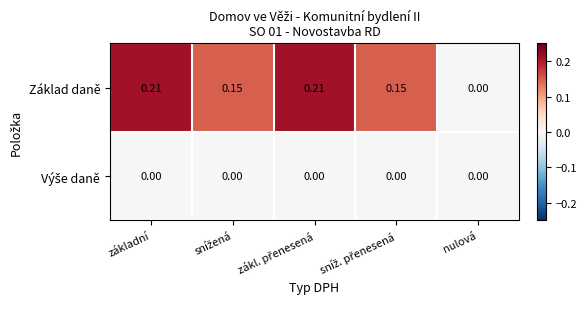

Which series has the largest total across all categories?

Základ daně